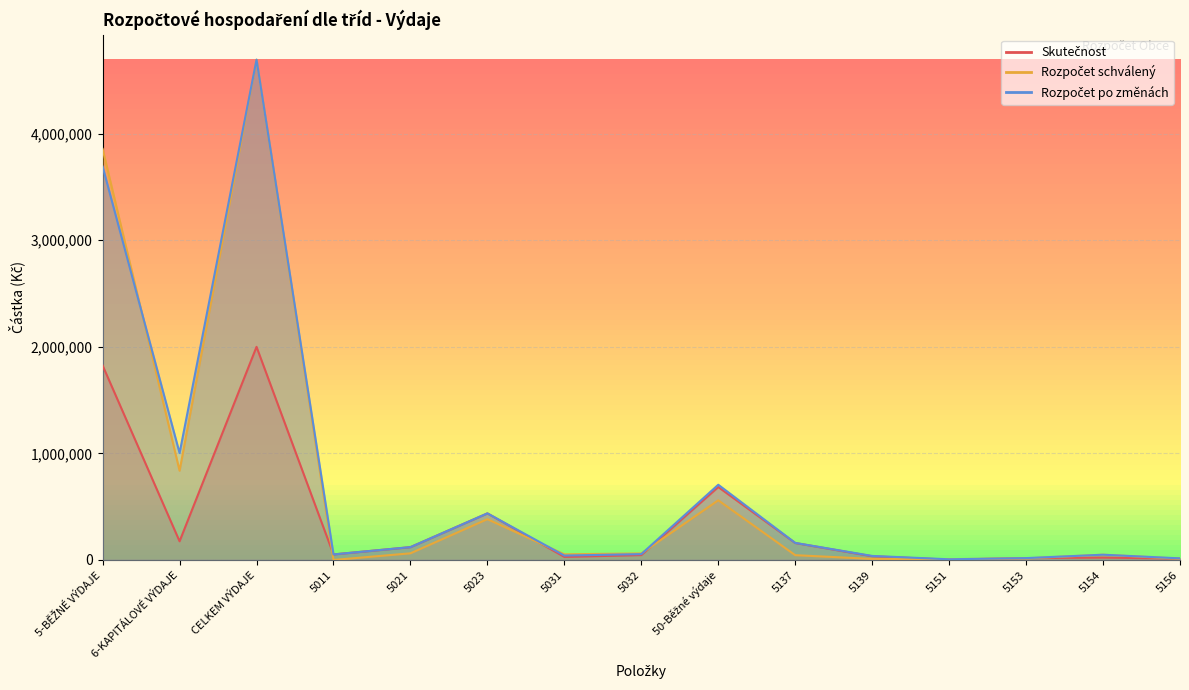

List the labels in order of Rozpočet po změnách value, smallest first.

5151, 5156, 5153, 5139, 5031, 5154, 5011, 5032, 5021, 5137, 5023, 50-Běžné výdaje, 6-KAPITÁLOVÉ VÝDAJE, 5-BĚŽNÉ VÝDAJE, CELKEM VÝDAJE